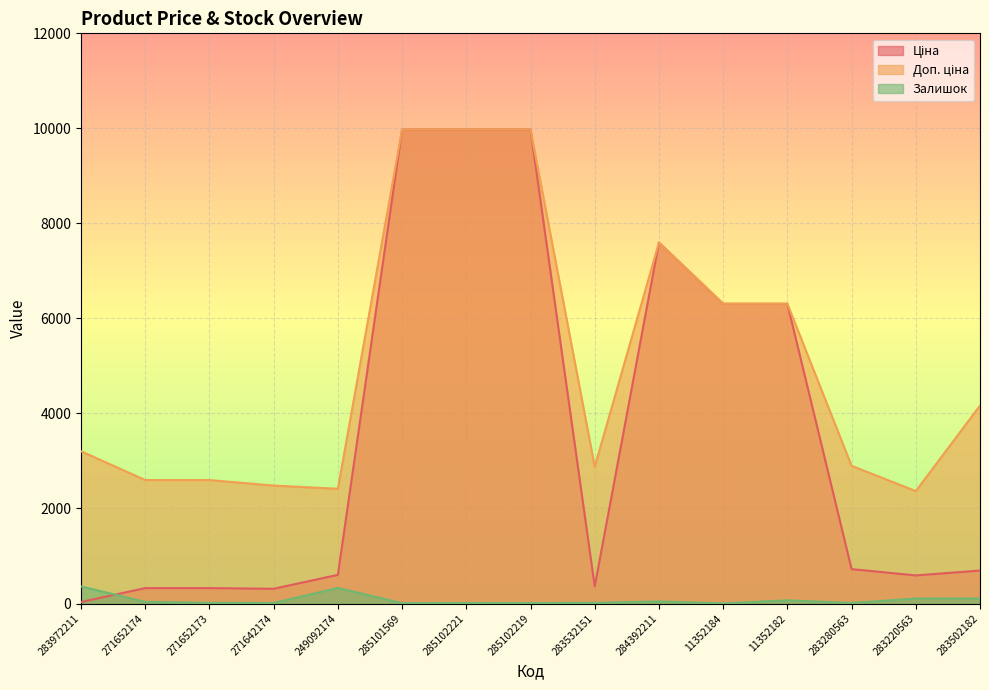

Which series has the largest total across all categories?

Доп. ціна